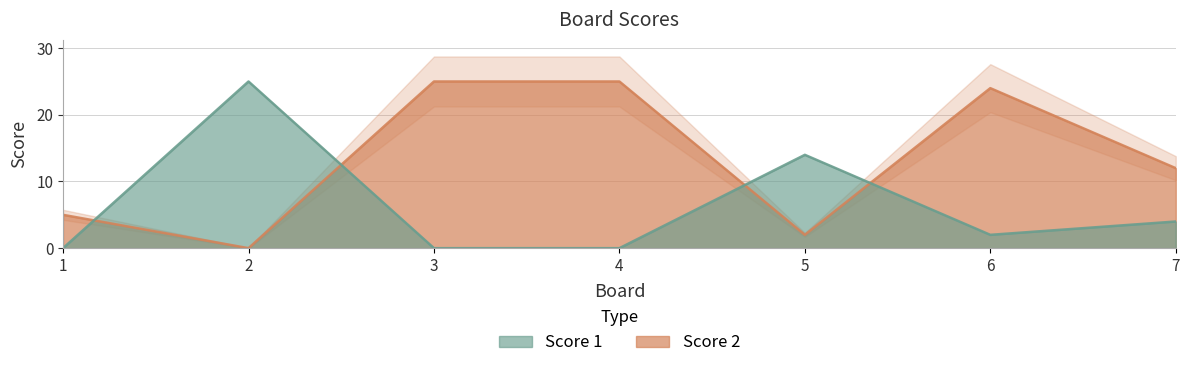

Which series changed the most between 1 and 5?

Score 1